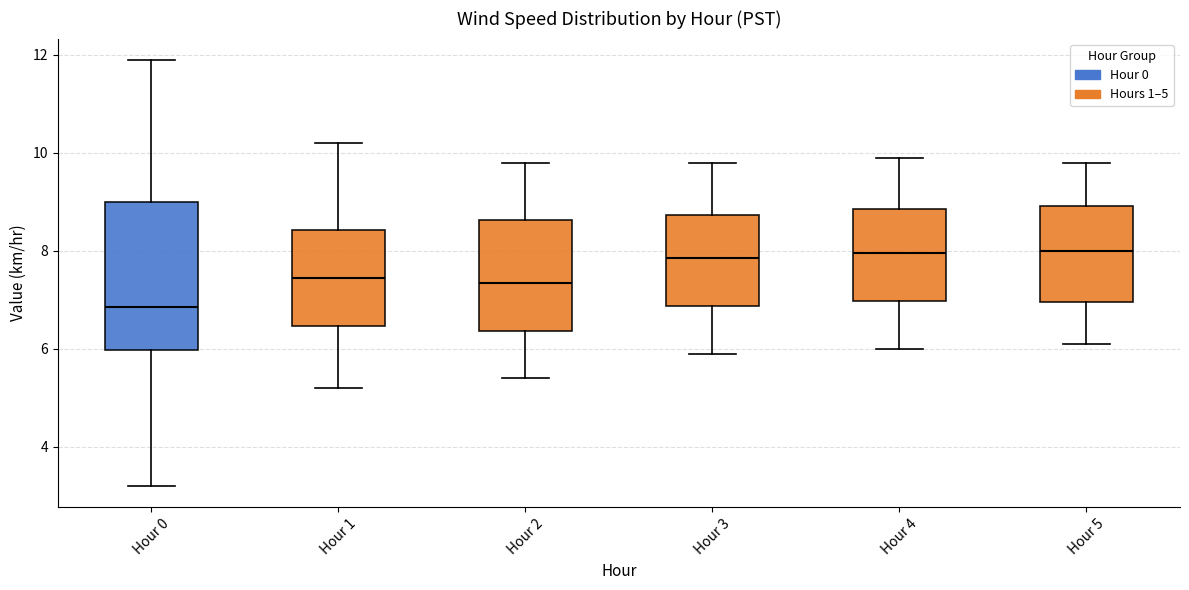

Which box is the tallest, from its lower edge to its upper edge?

Hour 0